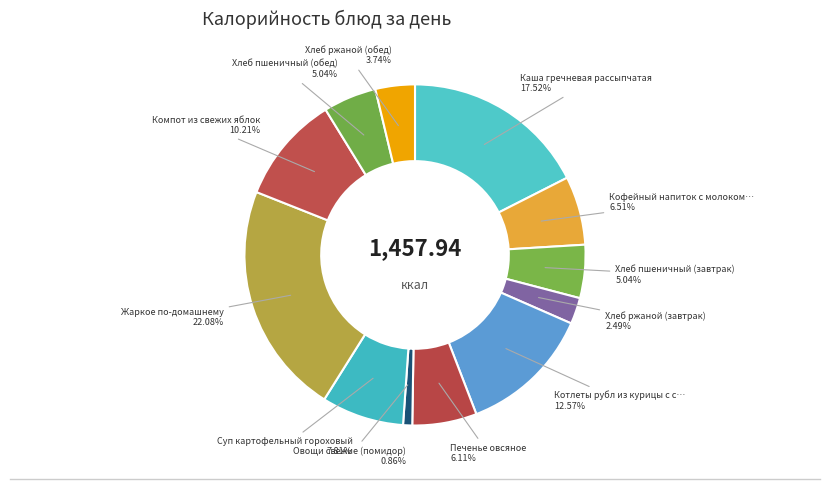

How many slices are in this pie chart?

12